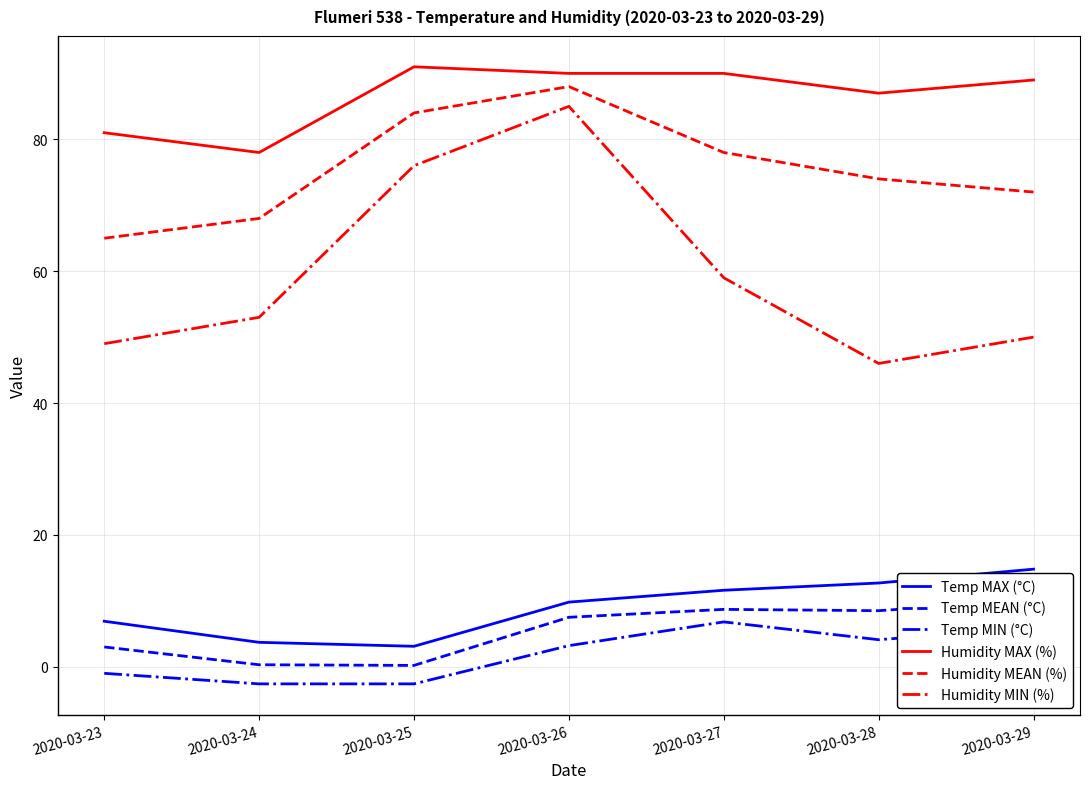

What is the spread (max minus min) of values at 2020-03-23?

82.0